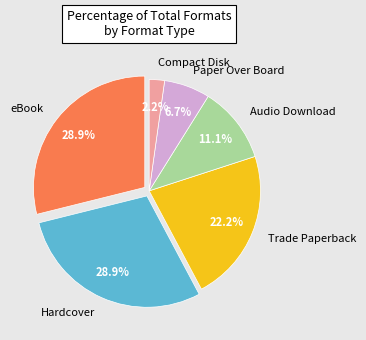

What percentage is the Paper Over Board slice, to the nearest percent?

7%